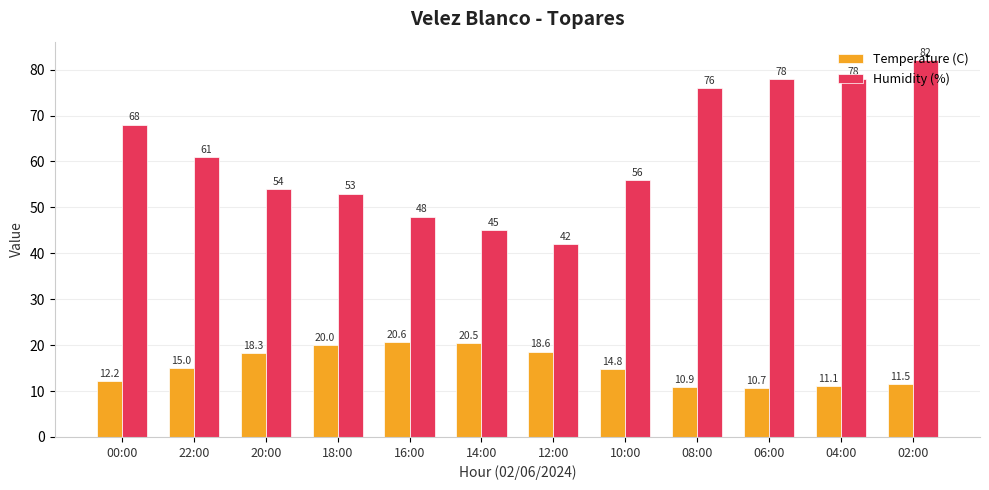

What is the lowest value of the Humidity (%) series?

42.0